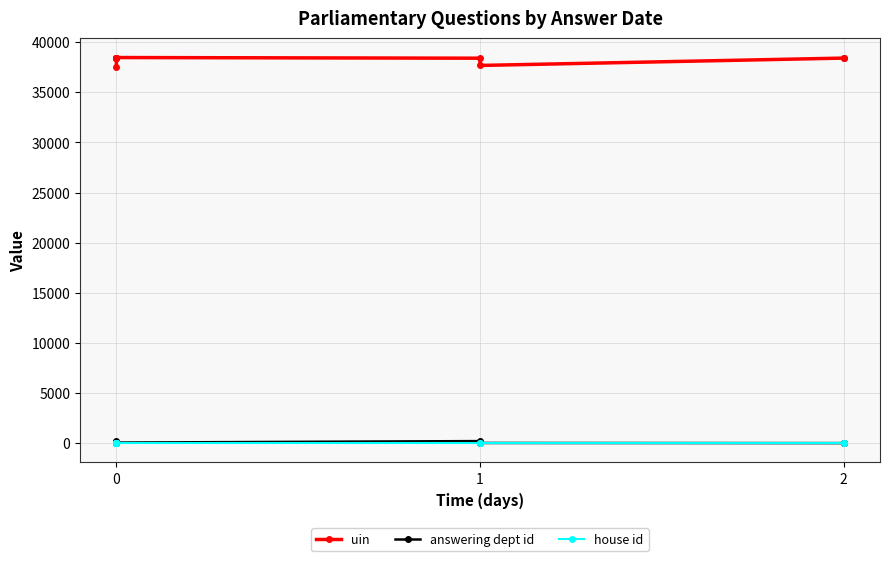

The value of uin at 0 is 61457. True or false?

False